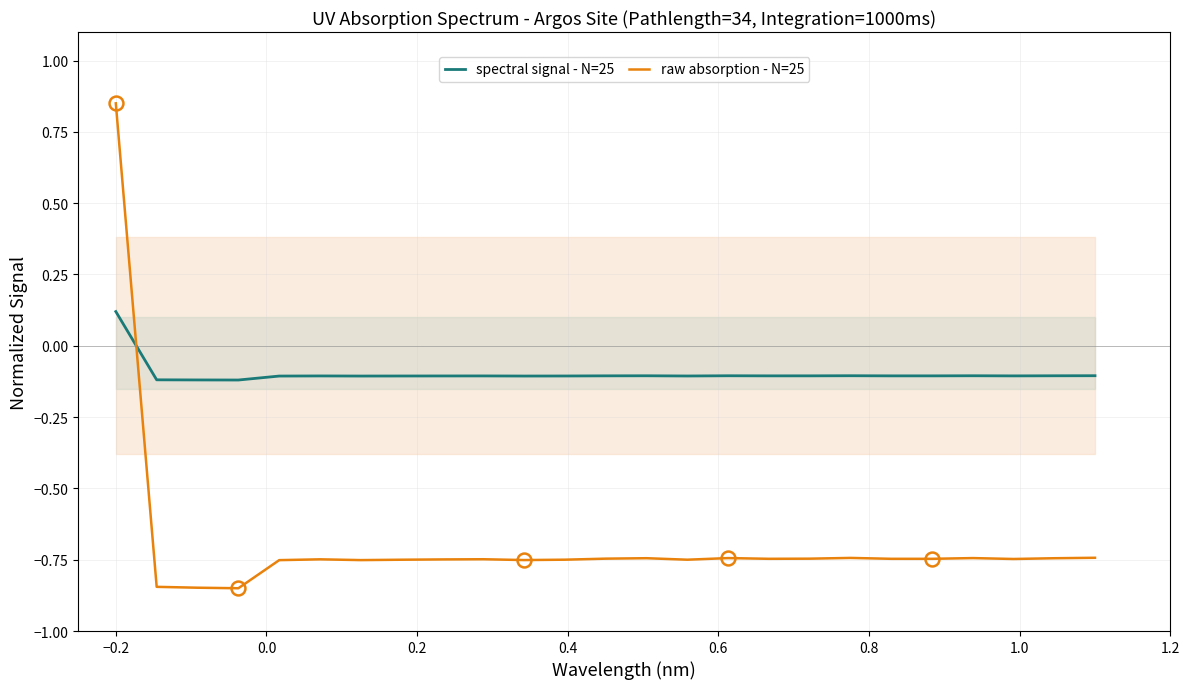

How many times do spectral signal - N=25 and raw absorption - N=25 cross each other?

1